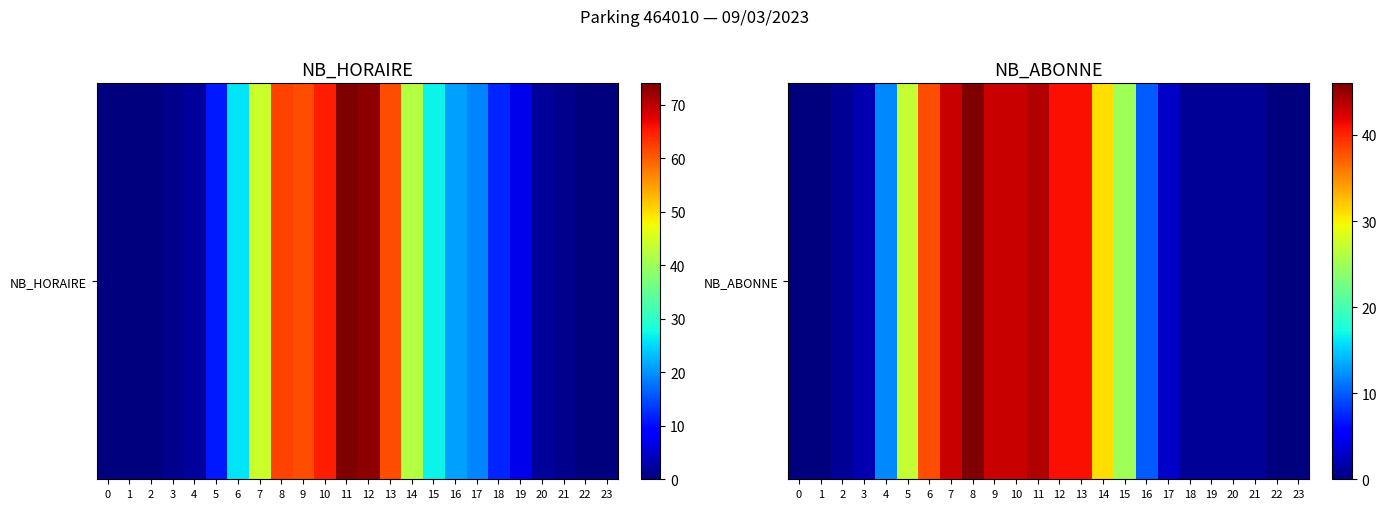

How many categories are shown in the chart?

24